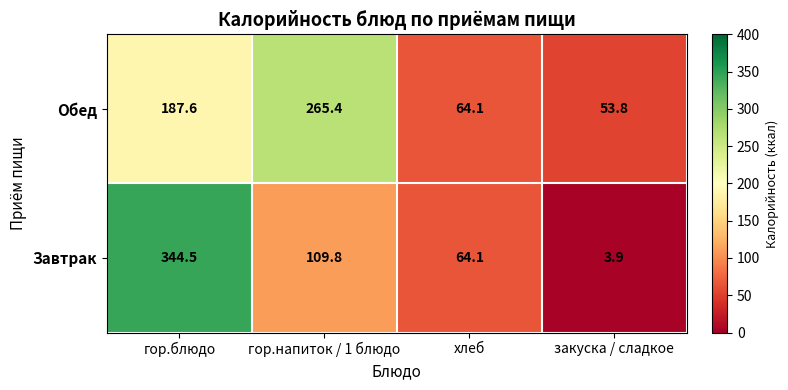

What is the spread (max minus min) of values at закуска / сладкое?

49.9